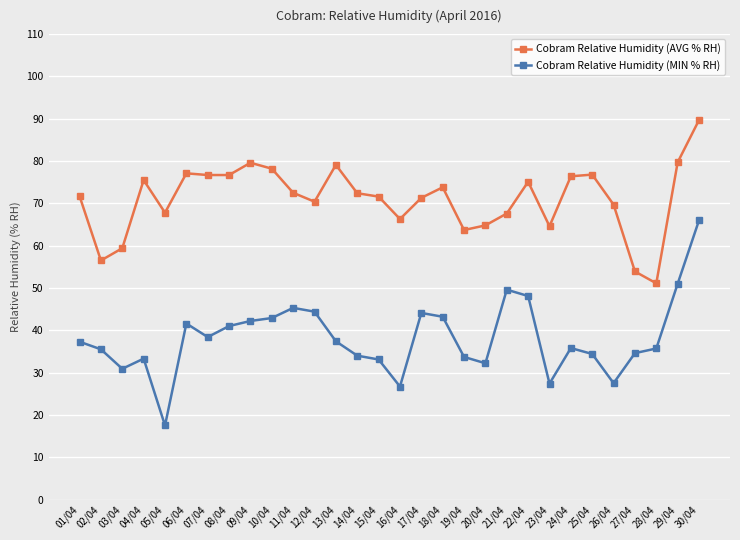

True or false: Cobram Relative Humidity (AVG % RH) has more than 1 points higher than both neighbors.

True